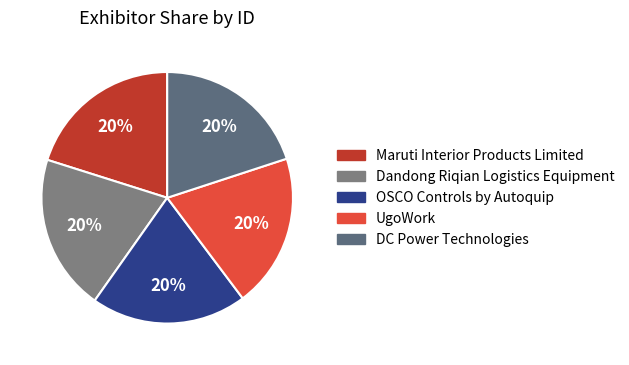

True or false: Maruti Interior Products Limited accounts for 14% of the total.

False